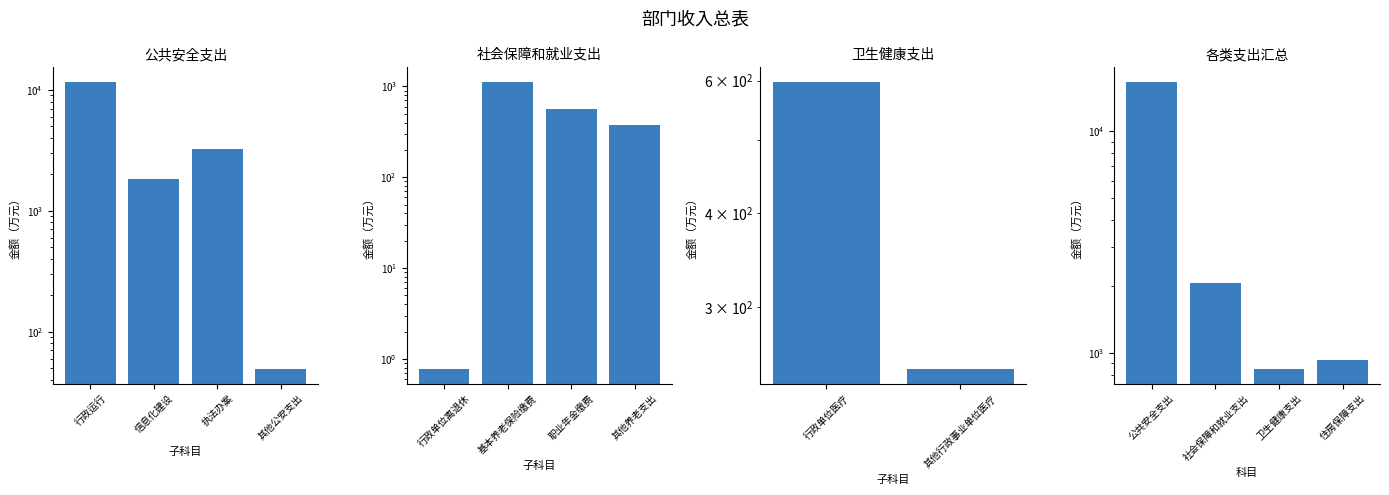

Reading left to right, extract all data points from this chart.

公共安全支出=16764.7	社会保障和就业支出=2064.5	卫生健康支出=846.4	住房保障支出=933.1